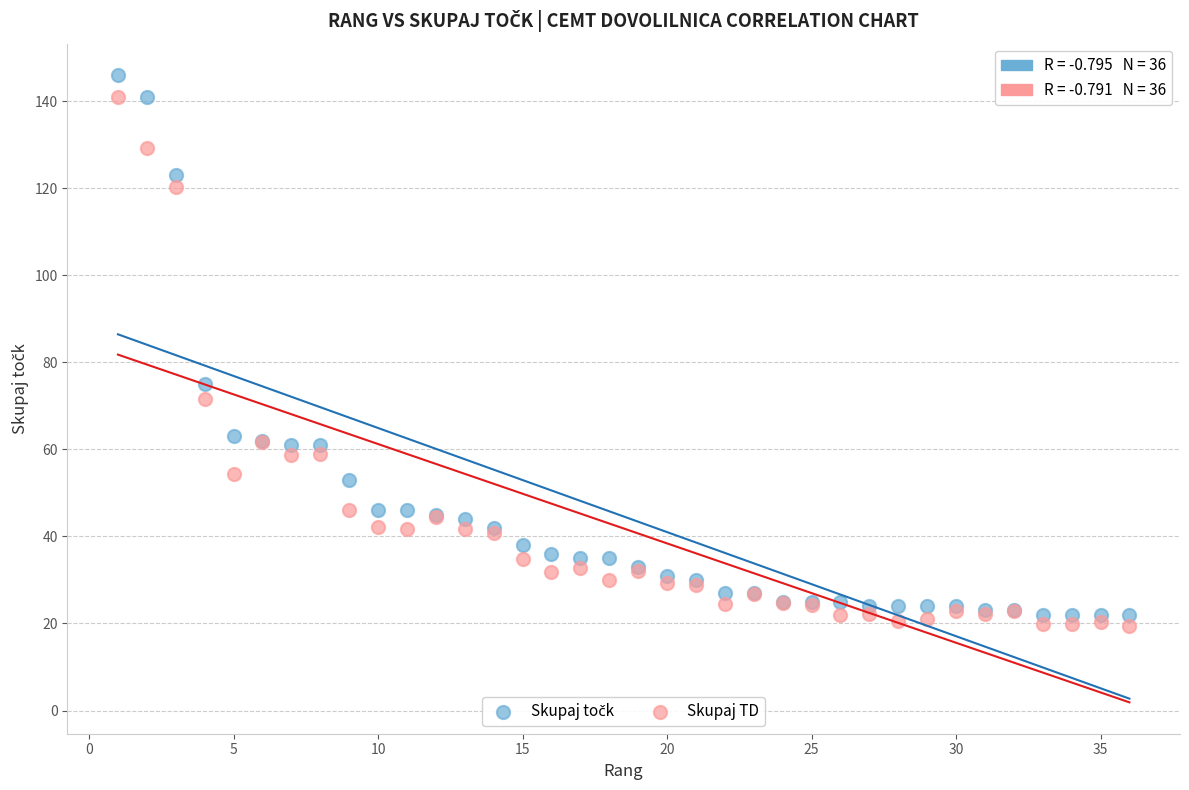

Which series reaches the minimum Y coordinate?

Skupaj TD